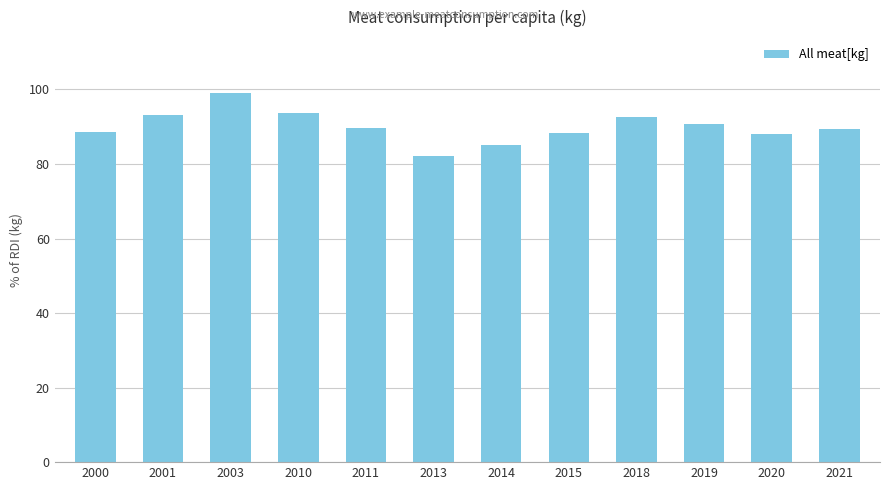

How many data points does each series have?

12